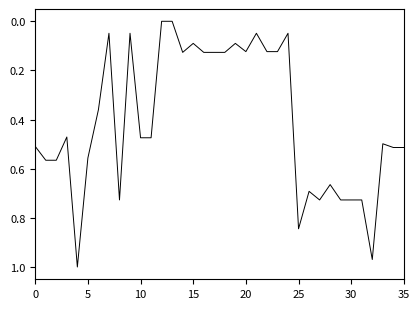

How many lines are shown in the chart?

1